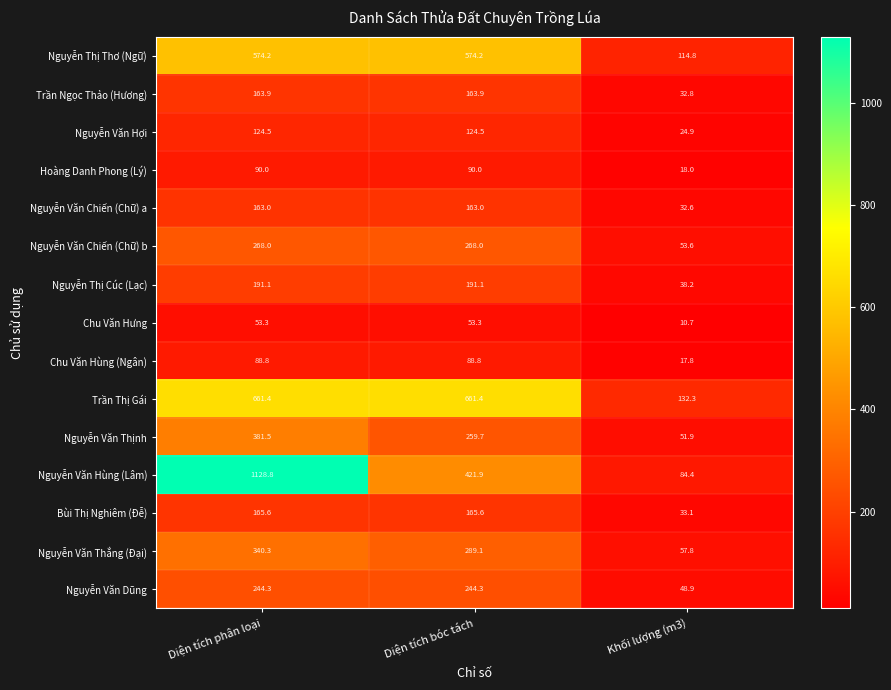

The Nguyễn Thị Thơ (Ngữ) series shows 574.2 at Diện tích bóc tách. True or false?

True